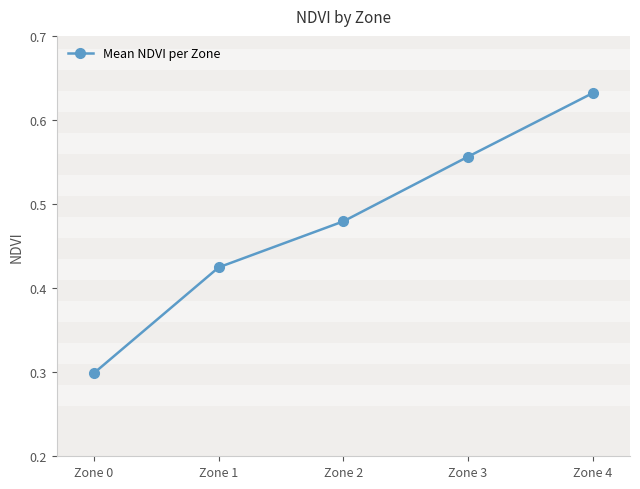

True or false: there are more than 1 points higher than both neighbors.

False